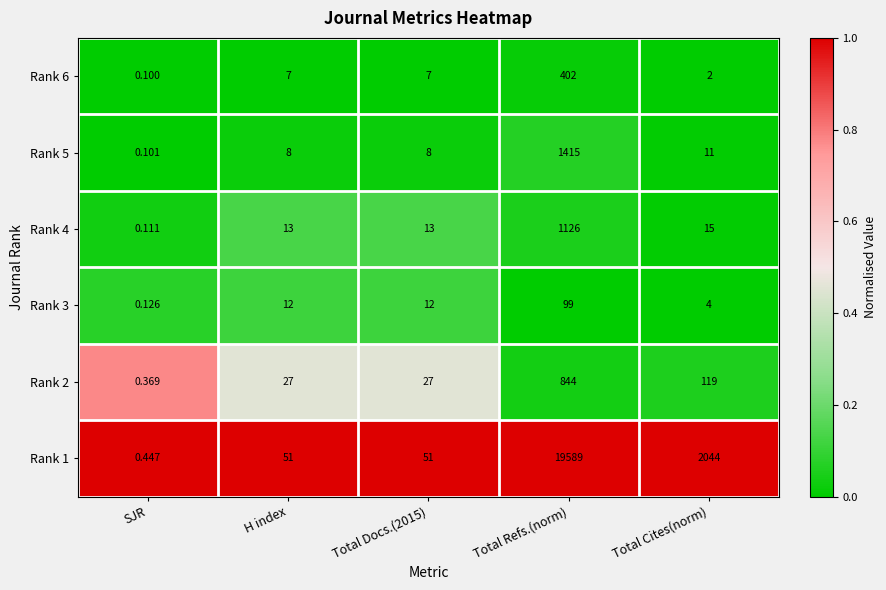

Which series has the largest total across all categories?

Rank 1